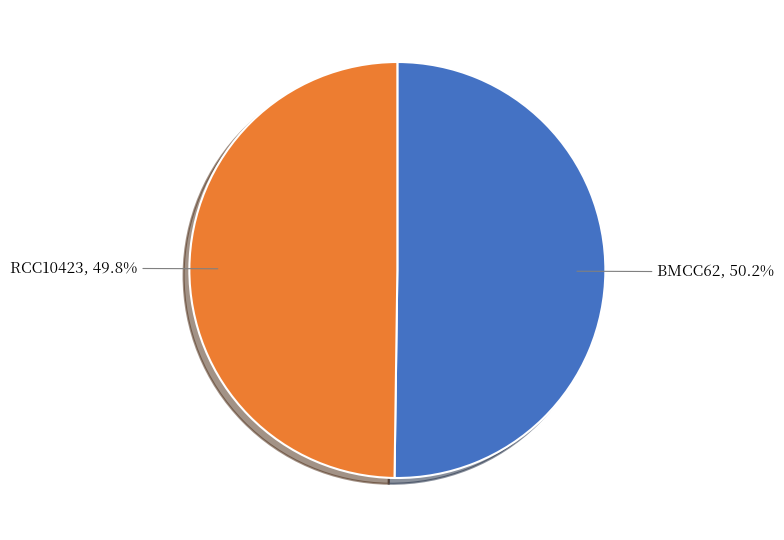

Count the number of slices in the pie.

2